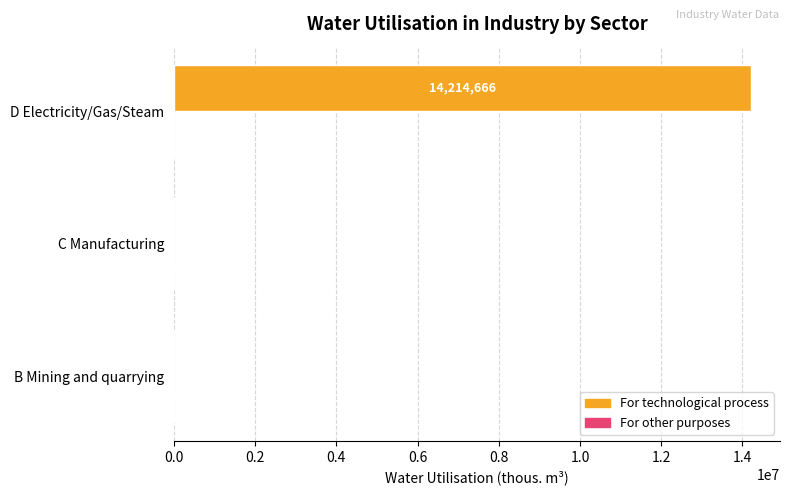

True or false: For technological process has a value of 2537 at B Mining and quarrying.

True